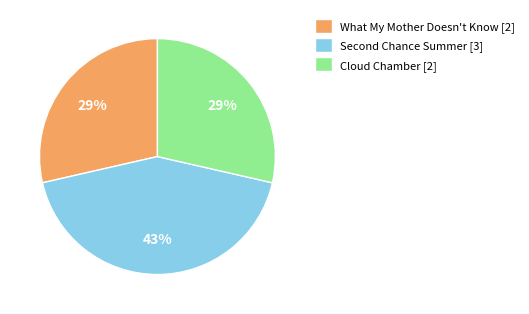

To the nearest percent, what percentage of the pie is What My Mother Doesn't Know?

29%